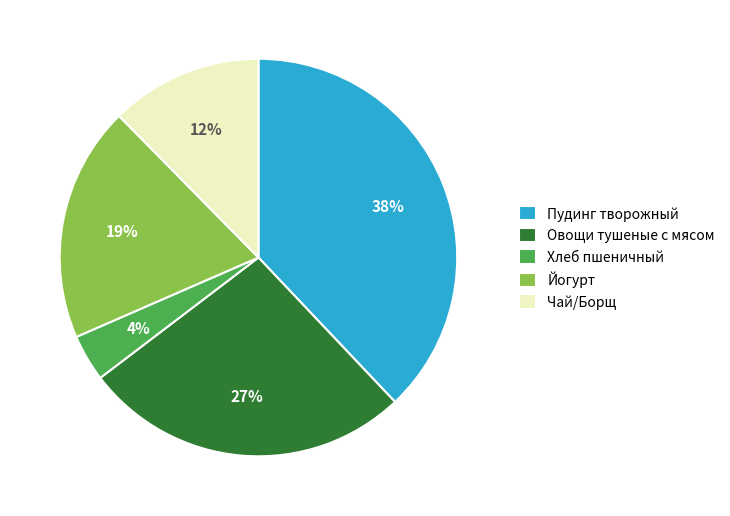

Does any single category account for the majority?

No